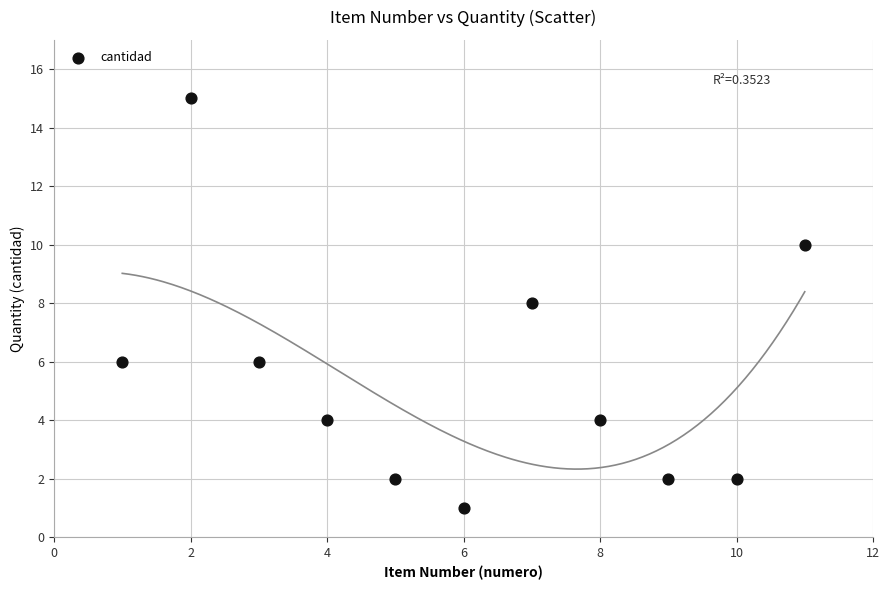

What is the average X value?

6